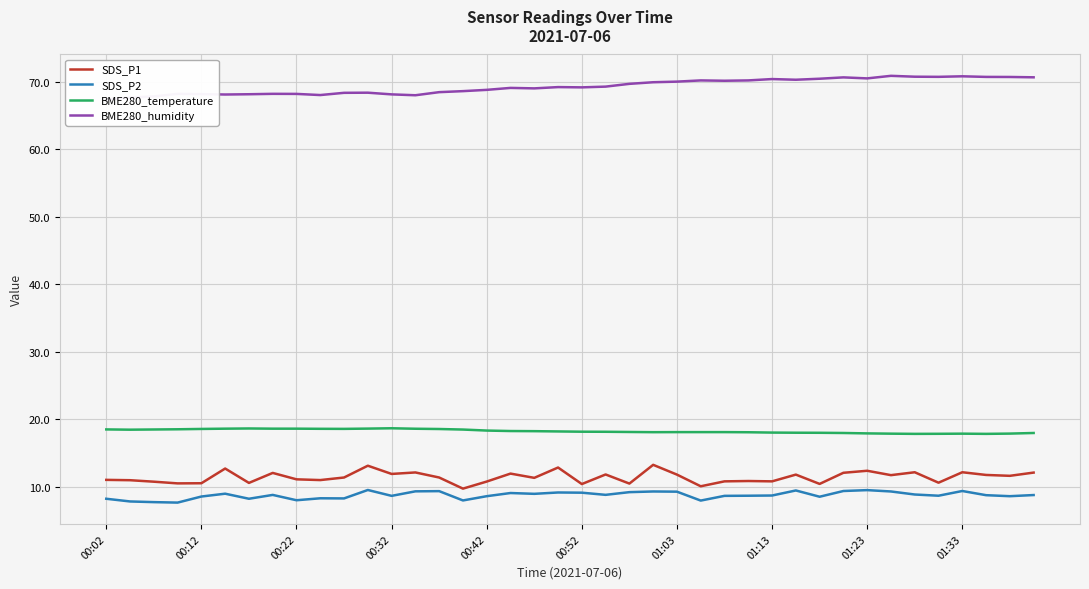

Rank the series at 21 from highest to lowest value.

BME280_humidity, BME280_temperature, SDS_P1, SDS_P2